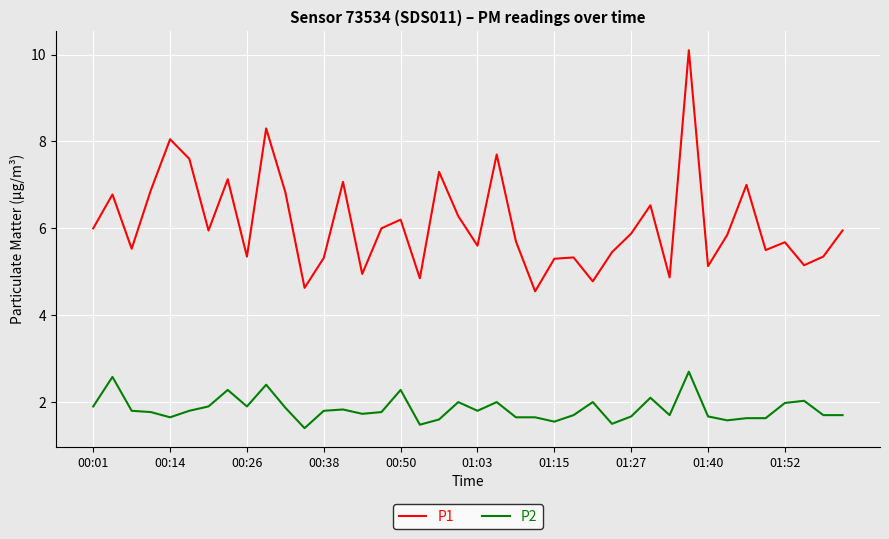

True or false: P2 has more than 2 points higher than both neighbors.

True